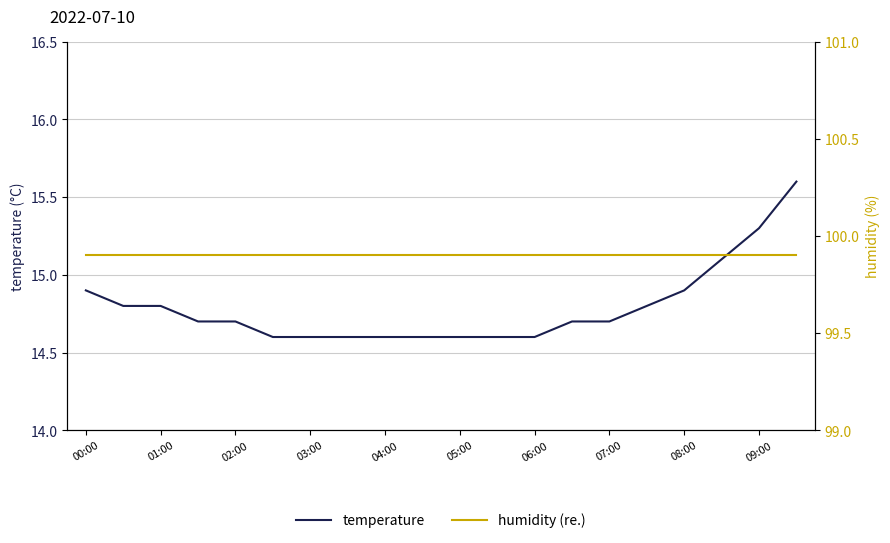

True or false: humidity (re.) and temperature intersect in this chart.

False